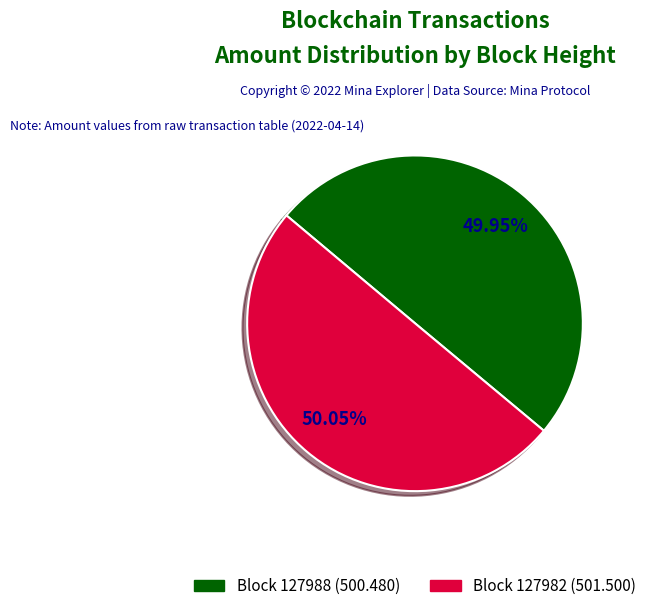

Is there any slice that represents more than half of the pie?

Yes